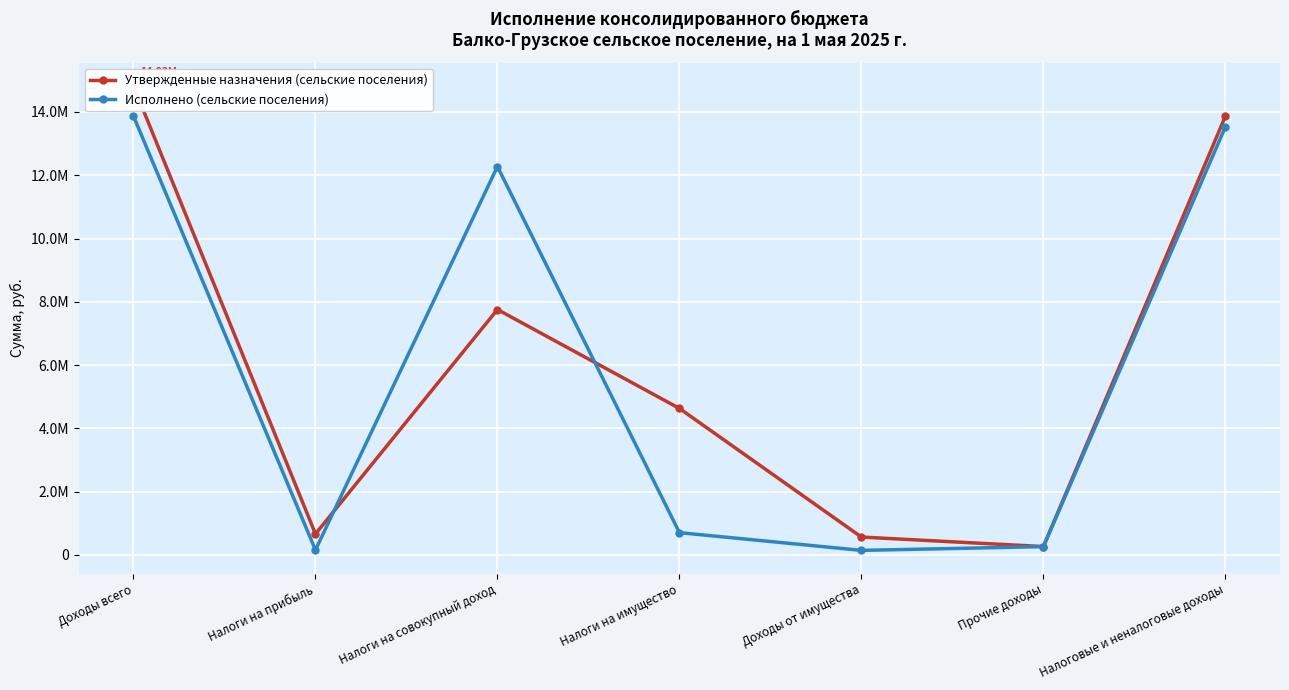

How many times do Утвержденные назначения (сельские поселения) and Исполнено (сельские поселения) cross each other?

2